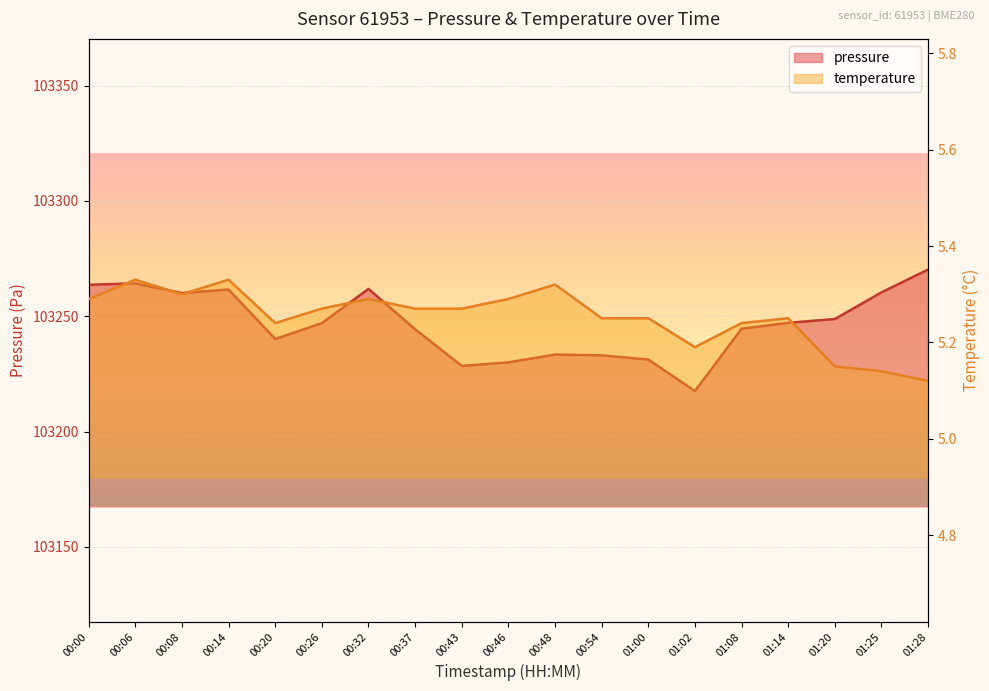

Read the temperature value at 01:14.

5.2